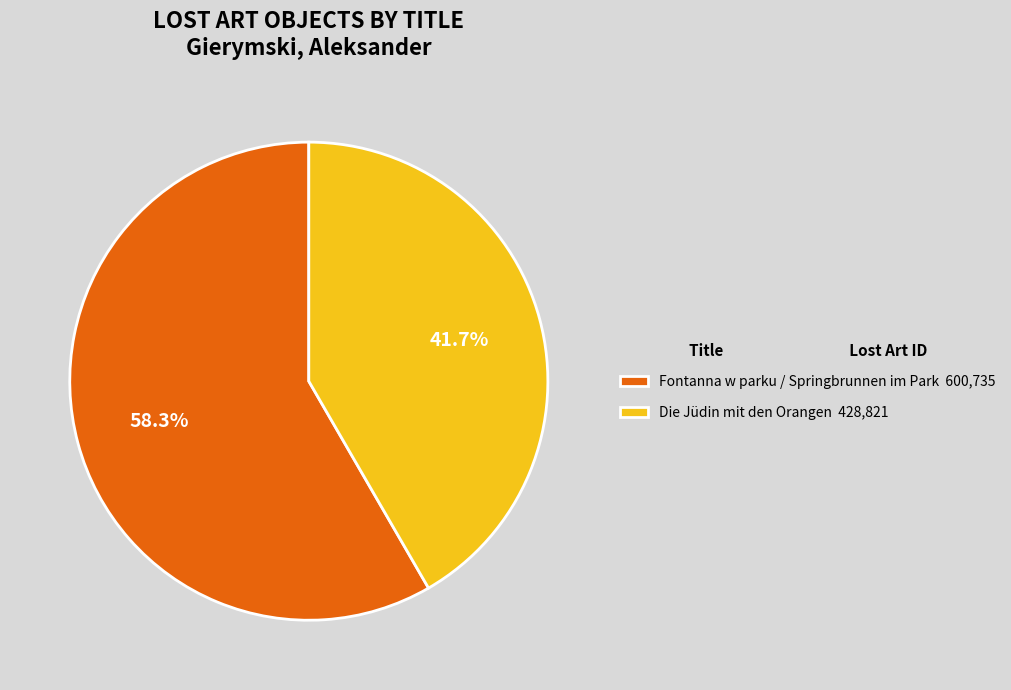

Between Die Jüdin mit den Orangen and Fontanna w parku / Springbrunnen im Park, which is larger?

Fontanna w parku / Springbrunnen im Park